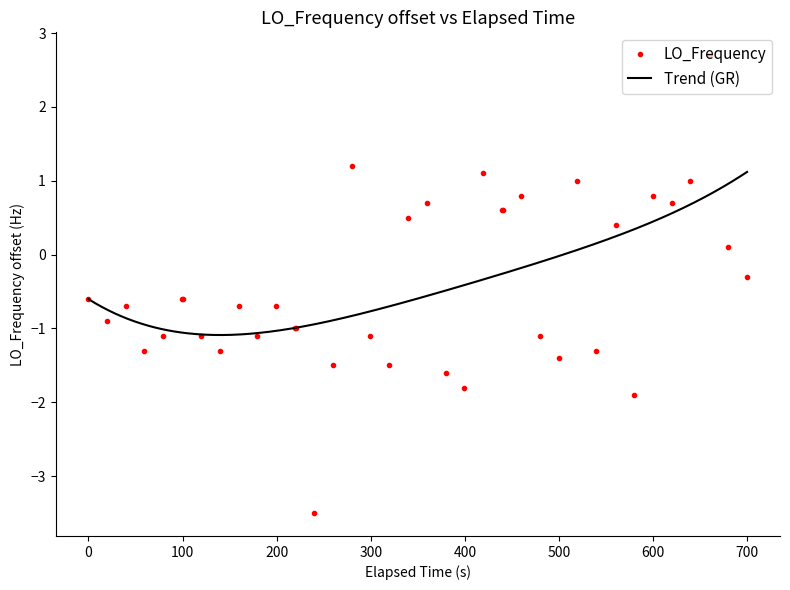

What is the value of the LO_Frequency point at the 7th from the left?

-0.6